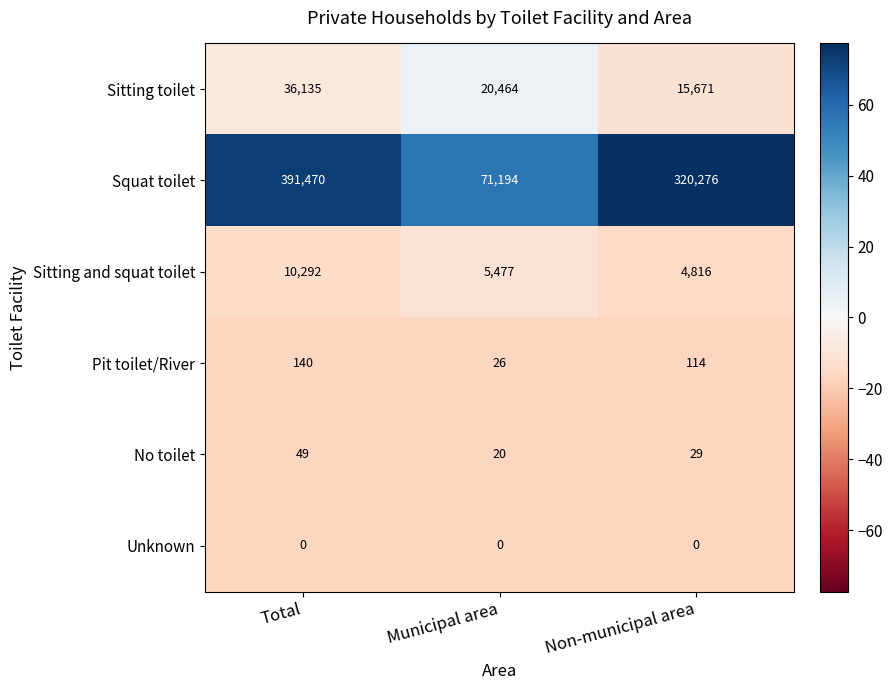

Reading left to right, extract all data points from this chart.

Sitting toilet: Total=36135	Municipal area=20464	Non-municipal area=15671
Squat toilet: Total=391470	Municipal area=71194	Non-municipal area=320276
Sitting and squat toilet: Total=10292	Municipal area=5477	Non-municipal area=4816
Pit toilet/River: Total=140	Municipal area=26	Non-municipal area=114
No toilet: Total=49	Municipal area=20	Non-municipal area=29
Unknown: Total=0	Municipal area=0	Non-municipal area=0